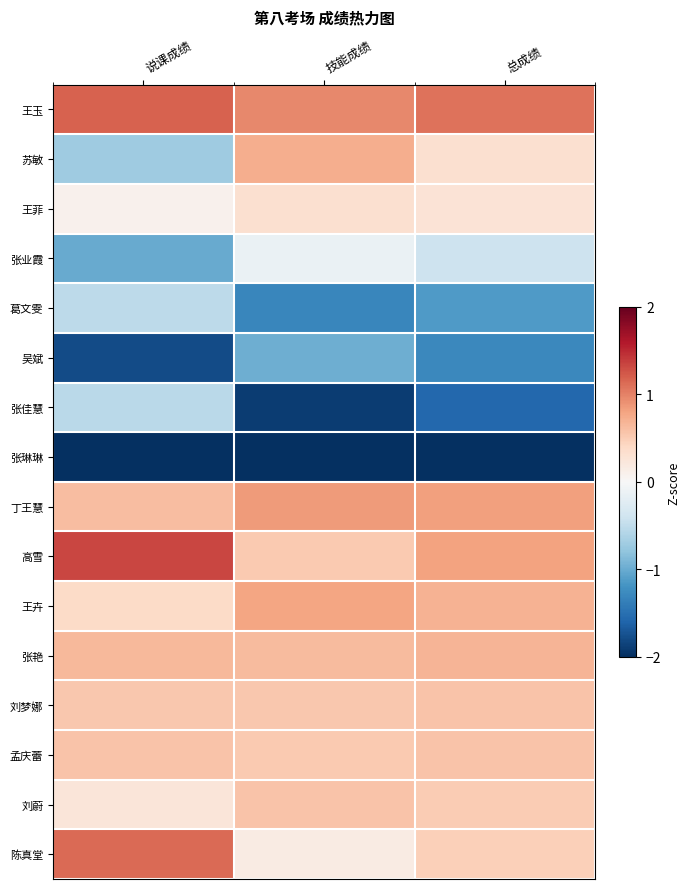

Which category has the highest value across all series?

说课成绩